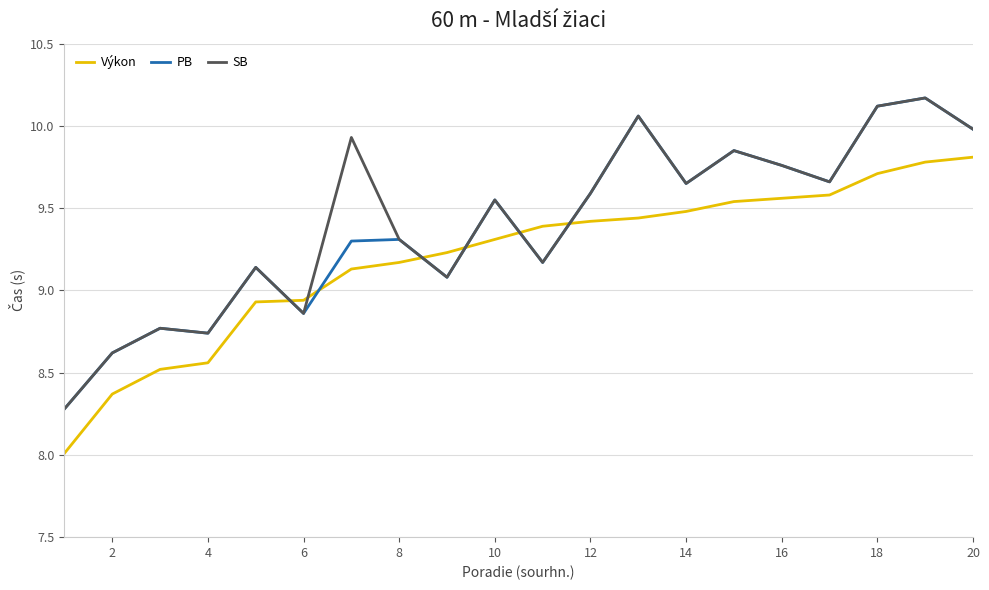

What is the difference between the maximum and minimum values in the PB series?

1.9